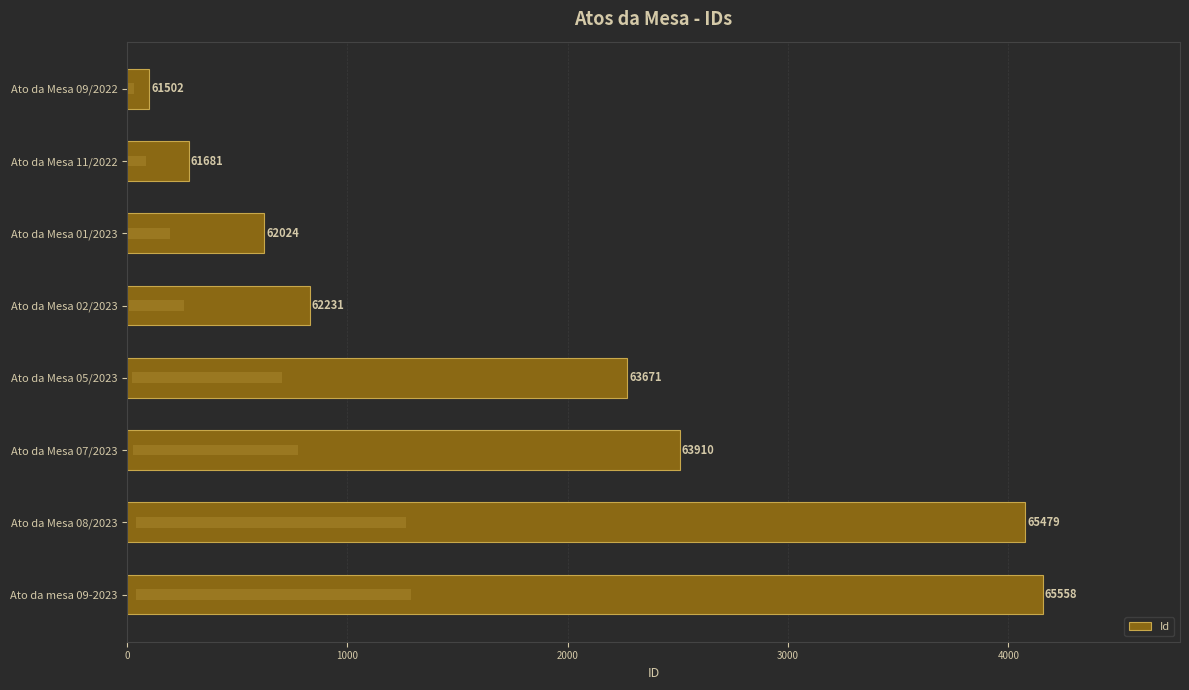

What is the ratio of the value at Ato da Mesa 07/2023 to the value at Ato da Mesa 05/2023?

1.1